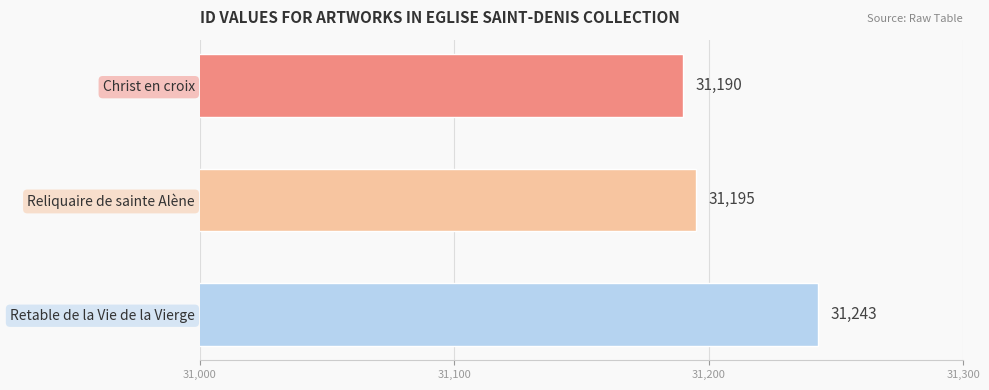

What is the maximum value shown in the chart?

31243